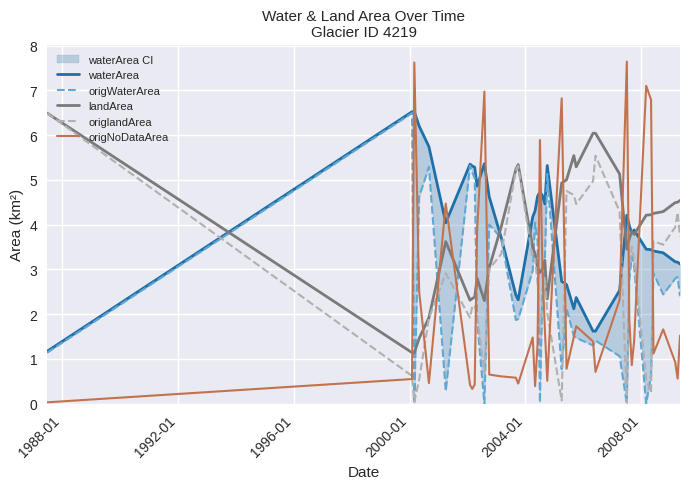

What is the maximum value for landArea?

6.5